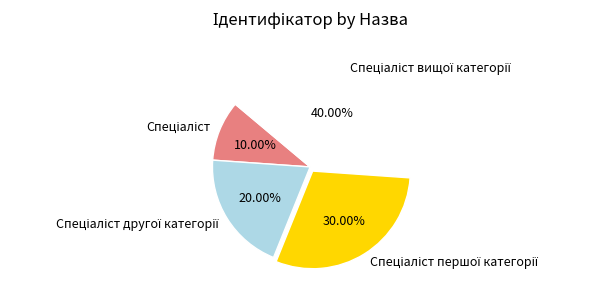

Does any single category account for the majority?

No